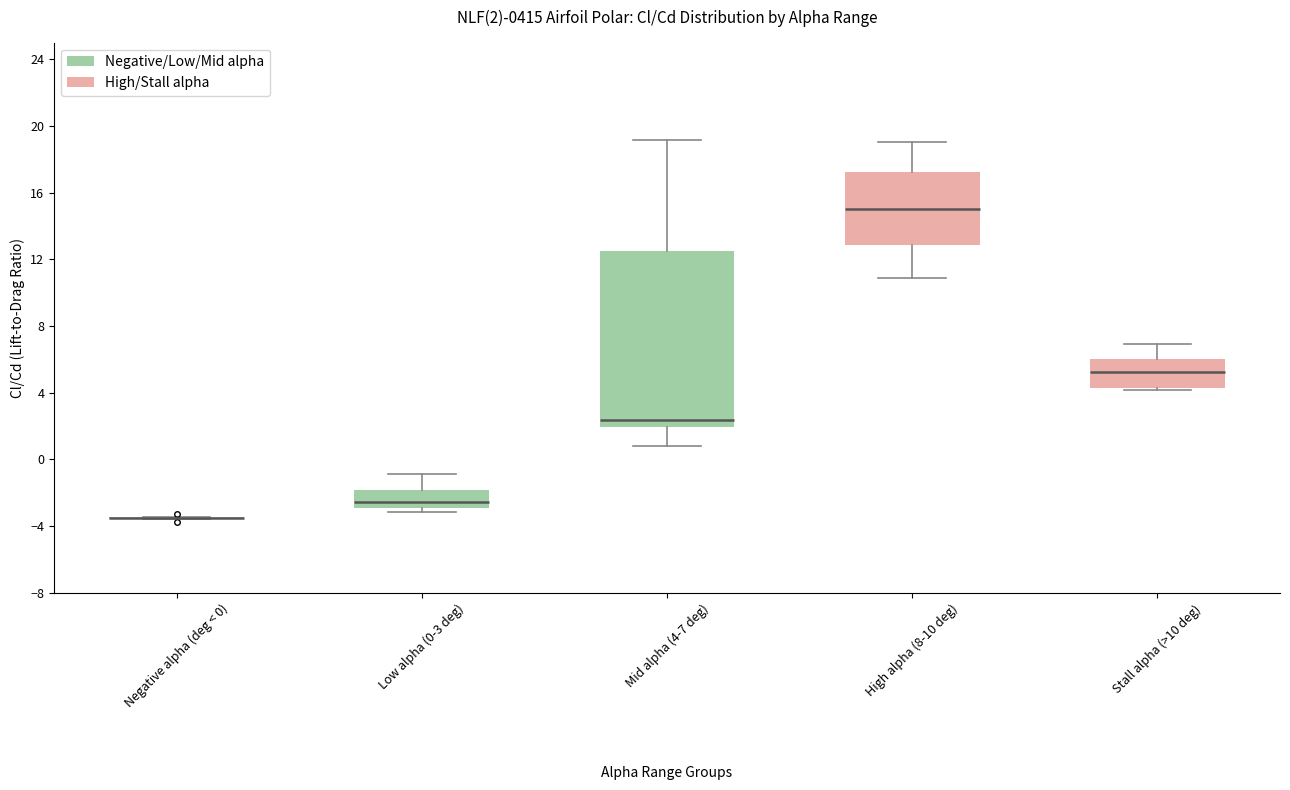

Which box is the tallest, from its lower edge to its upper edge?

Mid alpha (4-7 deg)